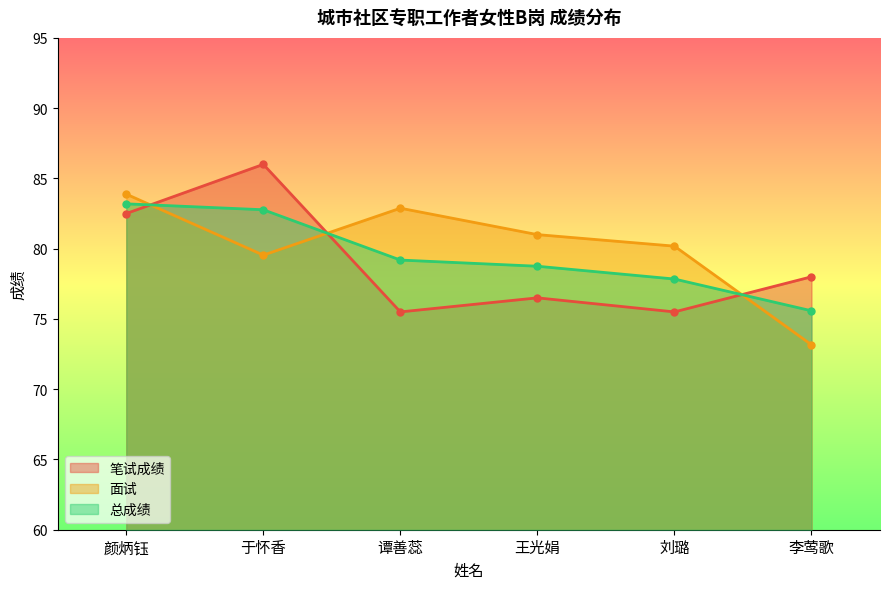

How many lines are shown in the chart?

3